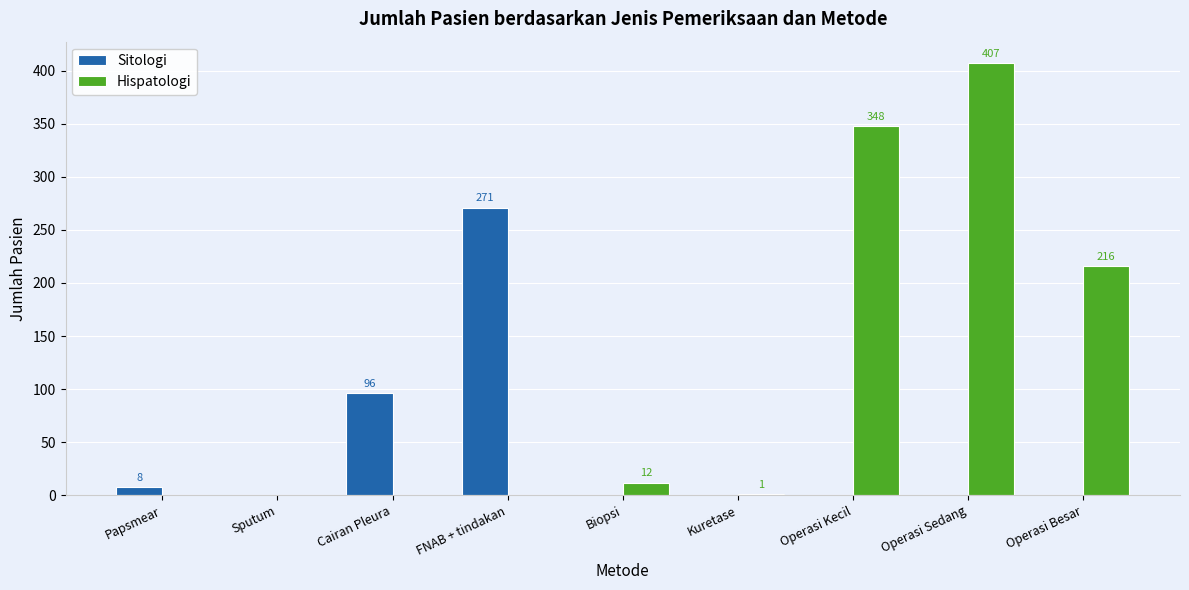

Which series has the largest range (max minus min)?

Hispatologi